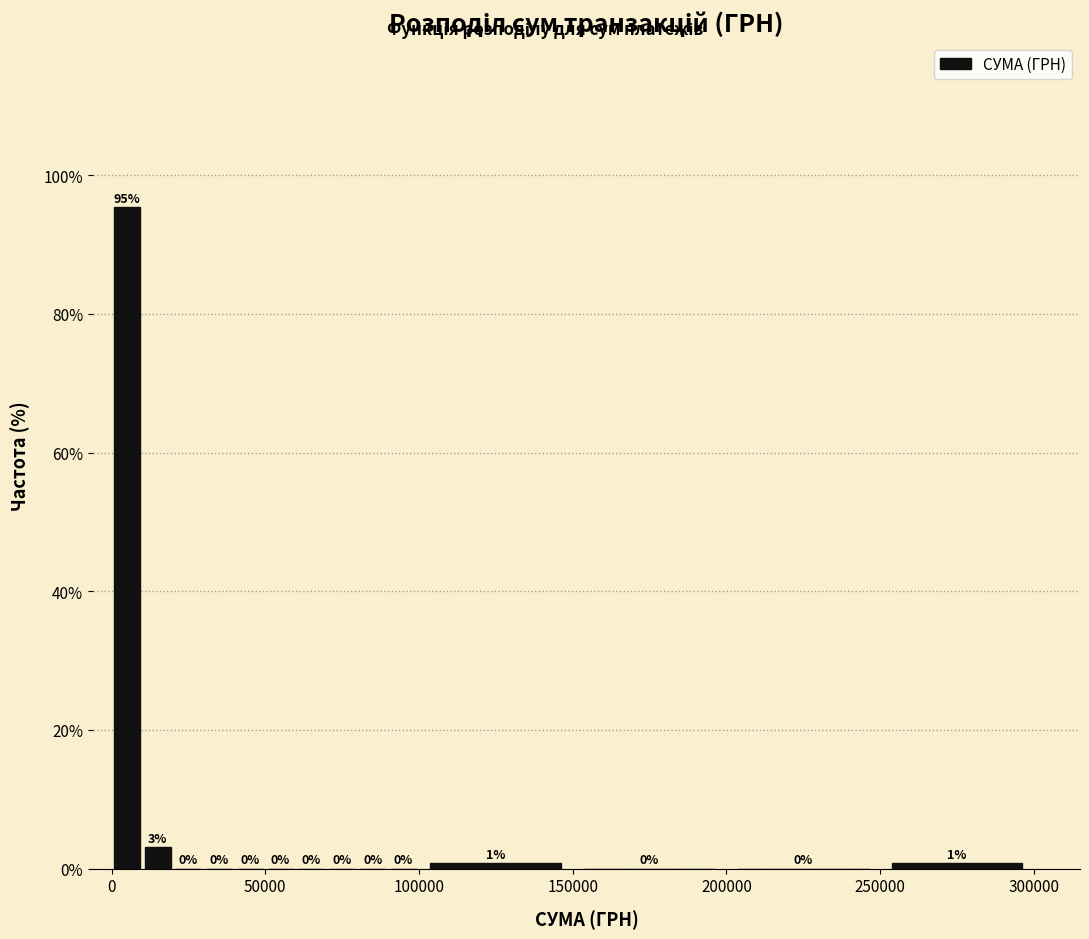

Read against the x-axis, roughly where is the centre of the tallest bar?

5000